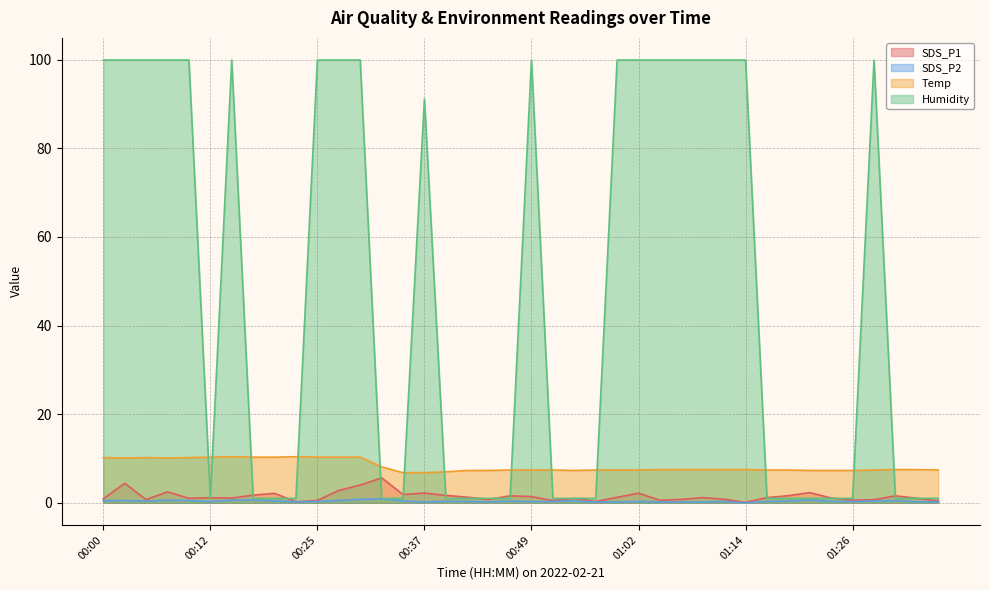

Reading right to left, transcribe all the data shown in this chart.

SDS_P1: 0.4	1.0	1.6	0.7	0.6	1.1	2.3	1.6	1.2	0.1	0.8	1.2	0.8	0.6	2.2	1.2	0.3	1.0	0.5	1.4	1.6	0.8	1.3	1.7	2.2	1.9	5.6	4.0	2.8	0.5	0.2	2.1	1.7	1.1	1.1	1.0	2.5	0.7	4.4	0.9
SDS_P2: 0.2	0.2	0.5	0.4	0.3	0.3	0.6	0.4	0.3	0.0	0.3	0.2	0.2	0.2	0.3	0.2	0.2	0.4	0.3	0.3	0.4	0.2	0.3	0.3	0.2	0.4	0.9	0.8	0.5	0.3	0.2	0.4	0.6	0.6	0.3	0.5	0.6	0.4	0.5	0.5
Temp: 7.4	7.5	7.5	7.4	7.3	7.3	7.3	7.4	7.4	7.5	7.5	7.5	7.5	7.5	7.4	7.4	7.4	7.3	7.4	7.4	7.4	7.3	7.3	7.0	6.8	6.8	8.1	10.3	10.3	10.3	10.4	10.3	10.3	10.4	10.3	10.2	10.1	10.2	10.1	10.2
Humidity: 1.0	1.0	1.0	99.9	1.0	1.0	1.0	1.0	1.0	99.9	99.9	99.9	99.9	99.9	99.9	99.9	1.0	1.0	1.0	99.9	1.0	1.0	1.0	1.0	91.1	1.0	1.0	99.9	99.9	99.9	1.0	1.0	1.0	99.9	1.0	99.9	99.9	99.9	99.9	99.9